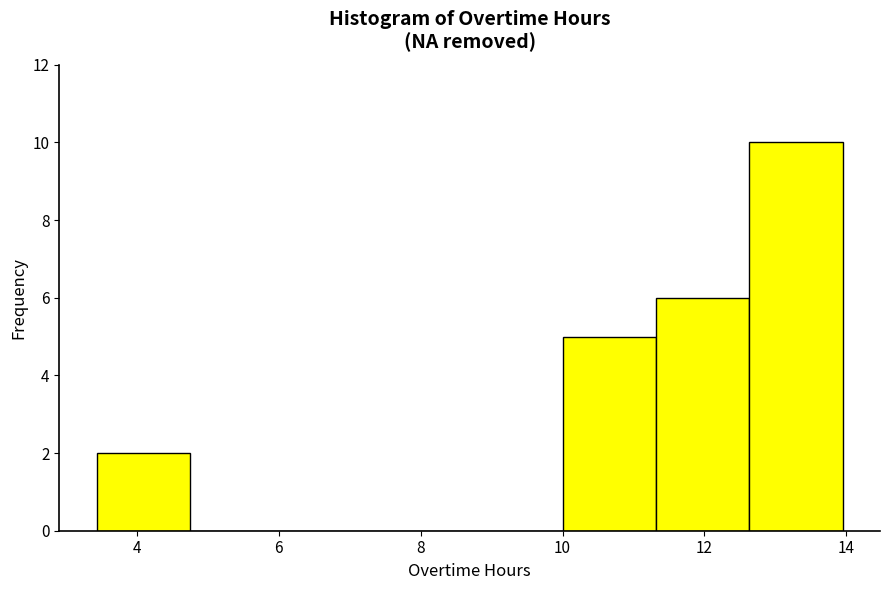

Reading left to right, list every bar in this chart as the range it spans on the x-axis followed by its height. Neither the bar edges nor the heights are printed on the chart, so give them approximately, as read against the axes.

3.4 to 4.8: 2
4.8 to 6.0: 0
6.0 to 7.4: 0
7.4 to 8.6: 0
8.6 to 10.0: 0
10.0 to 11.4: 5
11.4 to 12.6: 6
12.6 to 14.0: 10